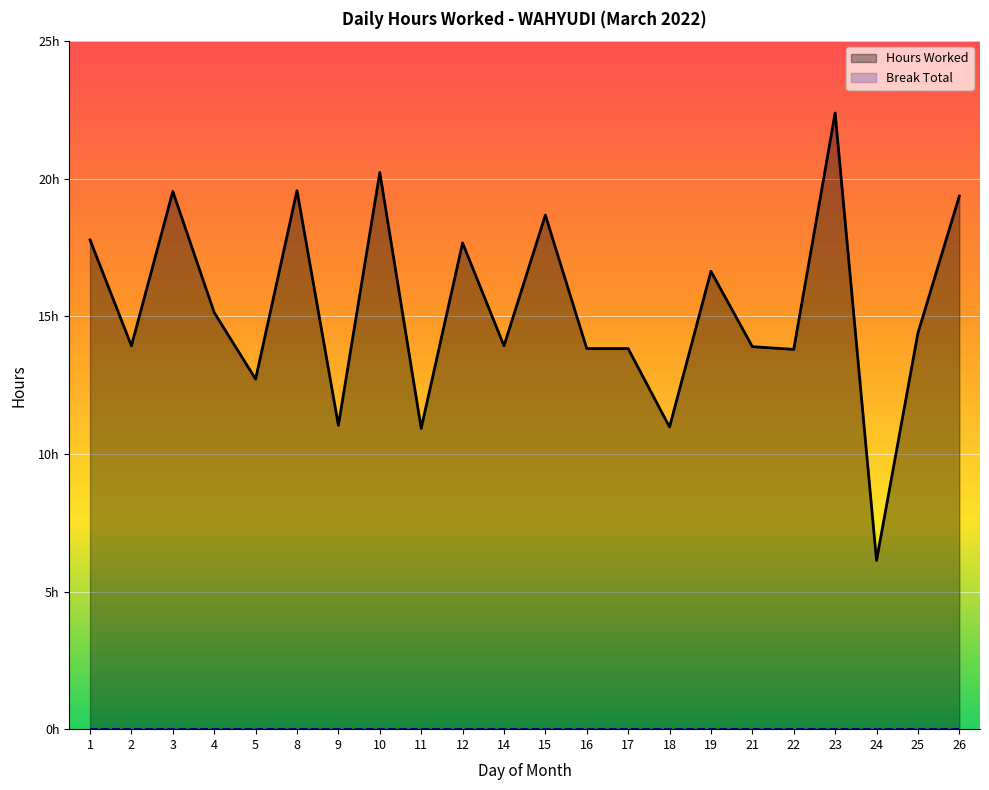

What is the smallest value displayed?

6.1